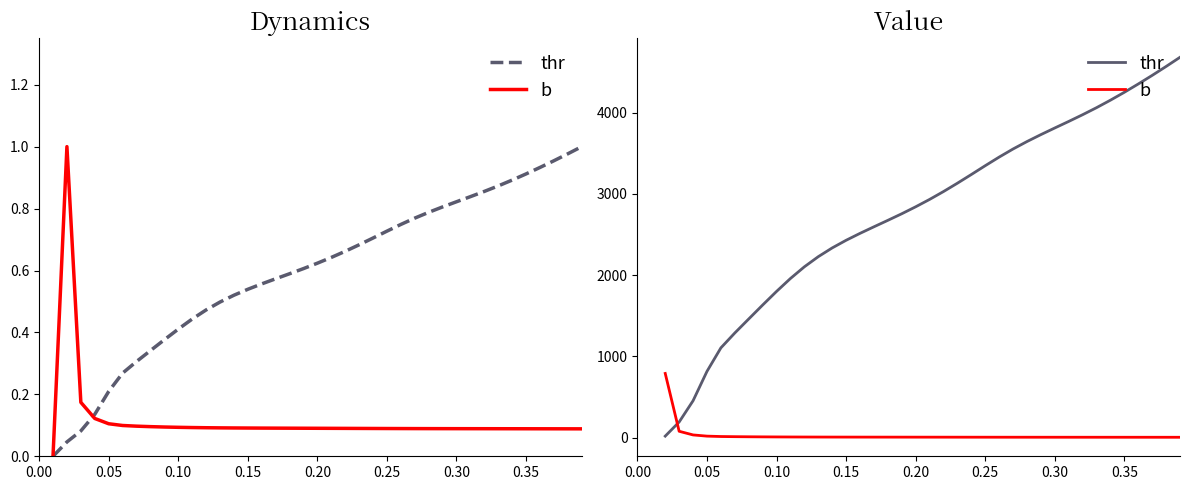

True or false: b and thr cross at least once.

True